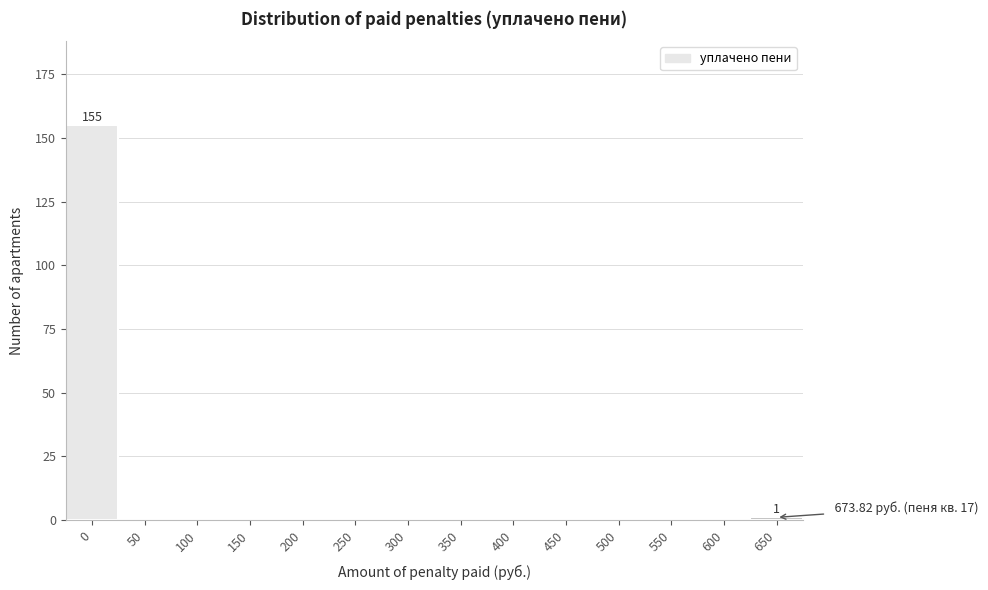

Reading left to right, list all the values displayed in this chart.

0=155	50=0	100=0	150=0	200=0	250=0	300=0	350=0	400=0	450=0	500=0	550=0	600=0	650=1